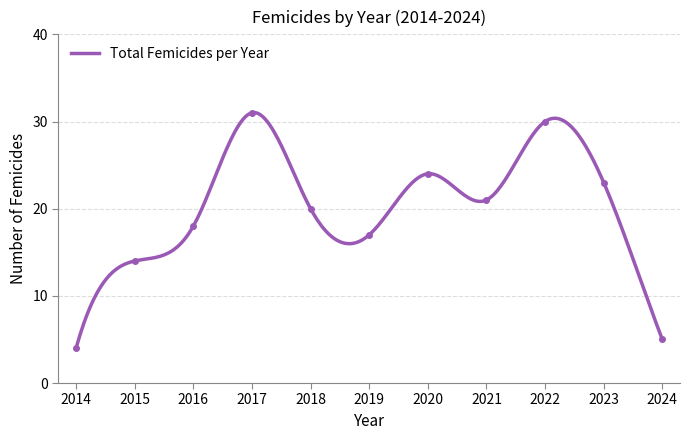

Which category has the lowest value across all series?

2014